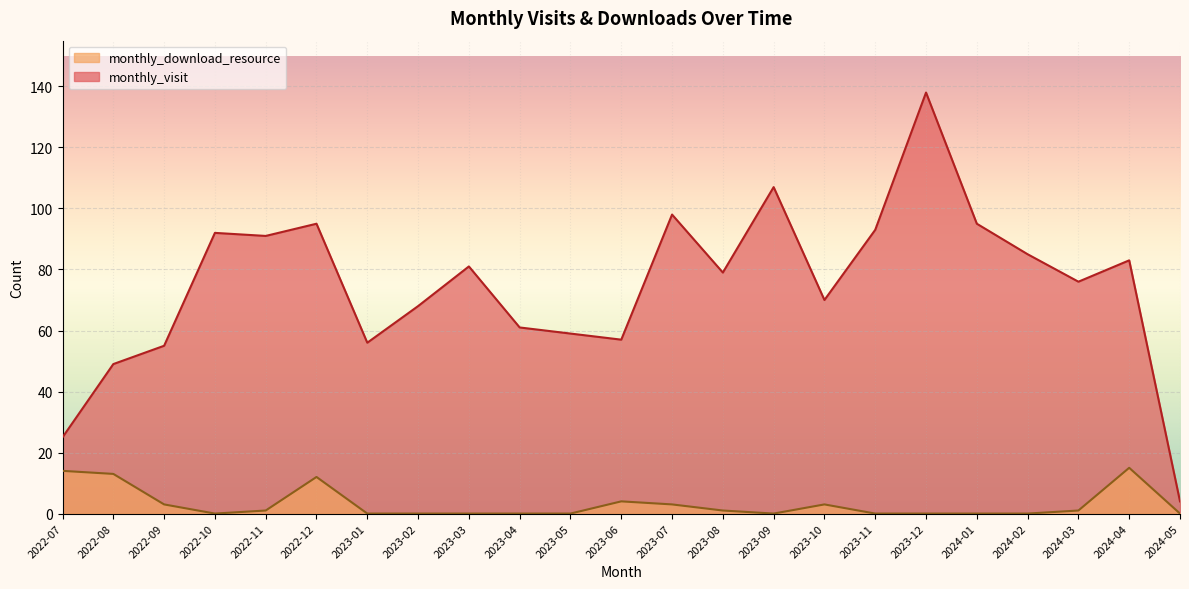

The monthly_download_resource series shows 17 at 2022-12. True or false?

False